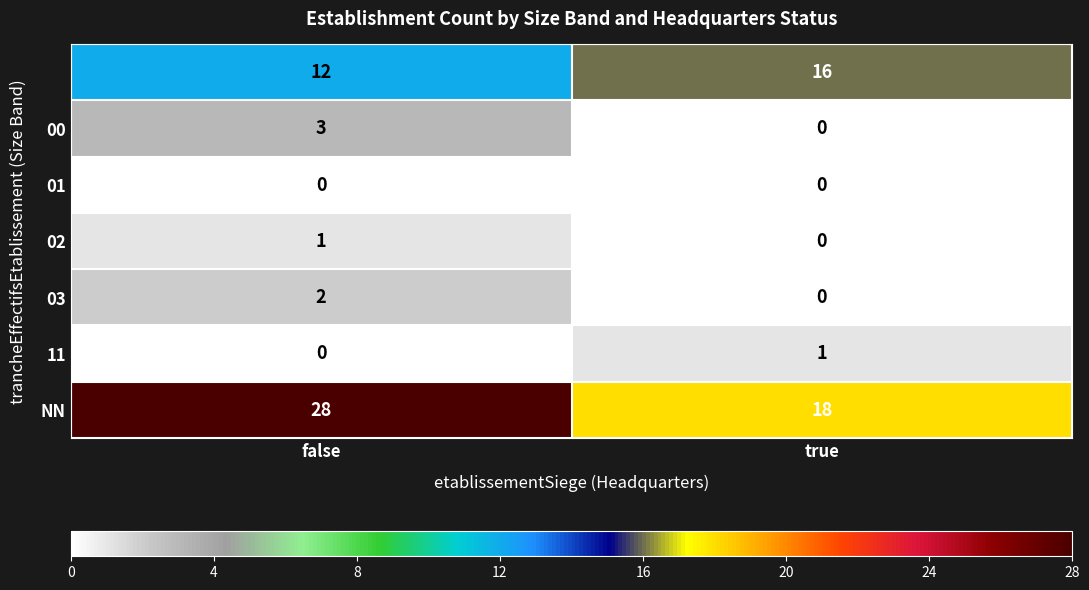

What is the total value across all series at true?

35